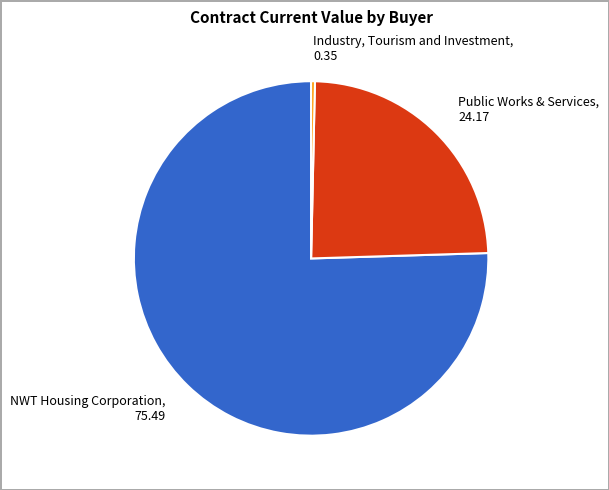

Which slice represents more than half of the pie?

NWT Housing Corporation, 75.49